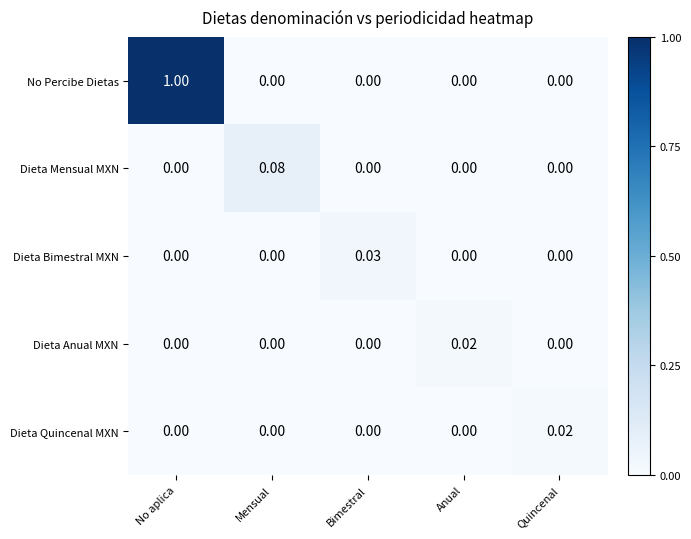

Which series changed the most between No aplica and Anual?

No Percibe Dietas